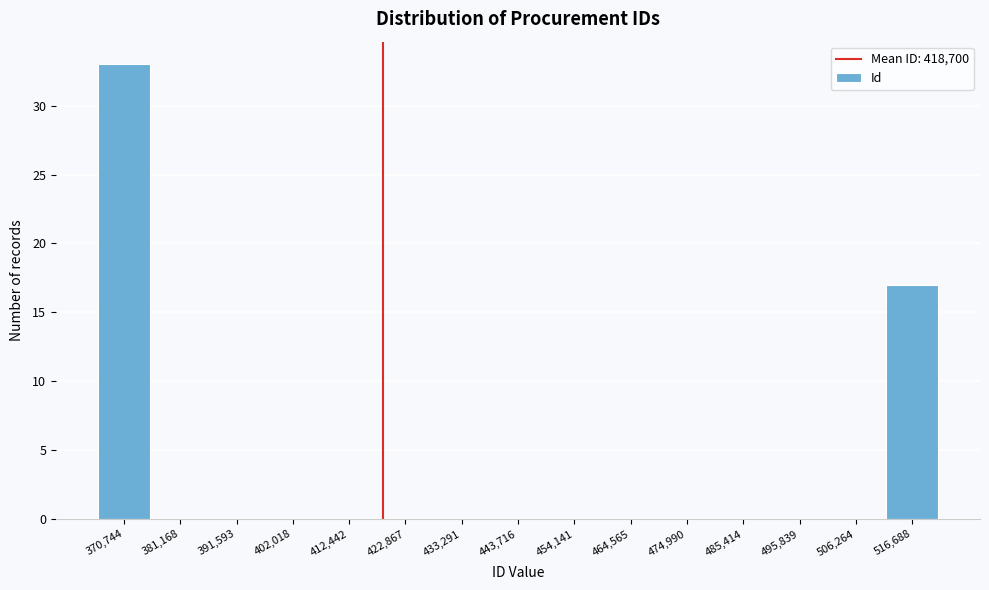

Which range on the x-axis has the tallest bar?

366000 to 376000